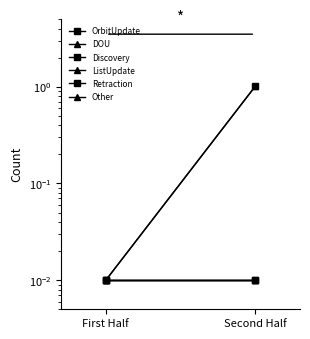

Which series has the largest range (max minus min)?

OrbitUpdate